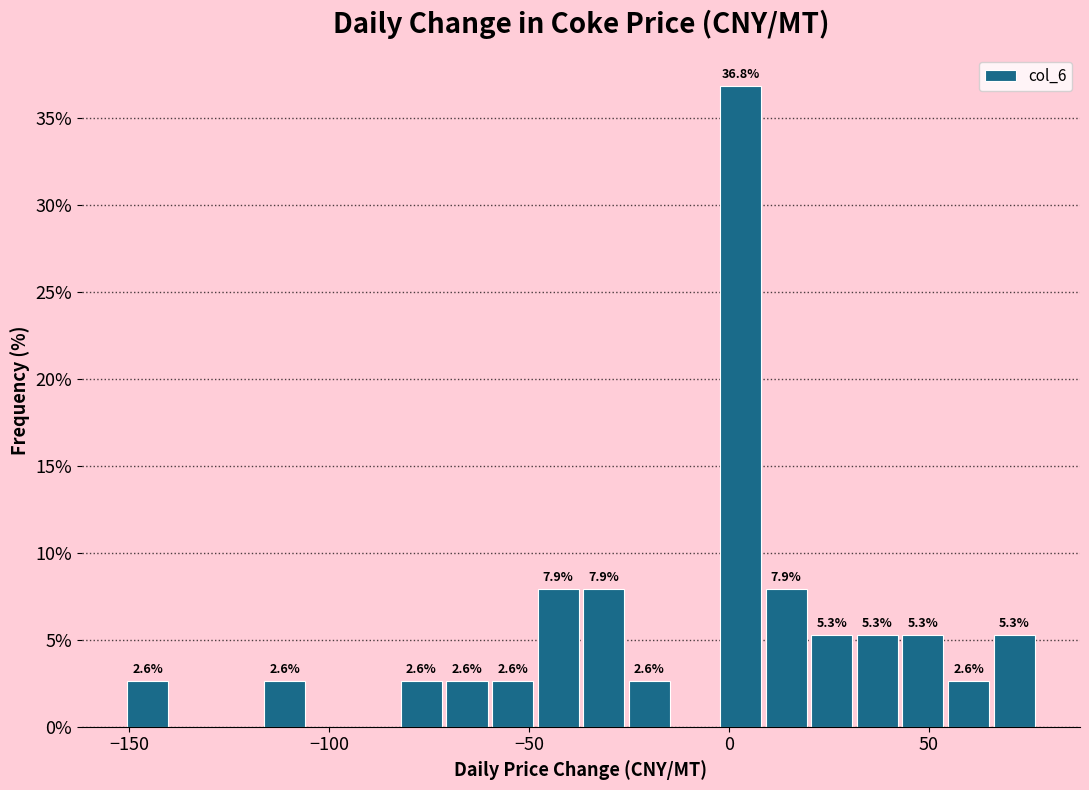

Read against the x-axis, roughly where is the centre of the tallest bar?

5